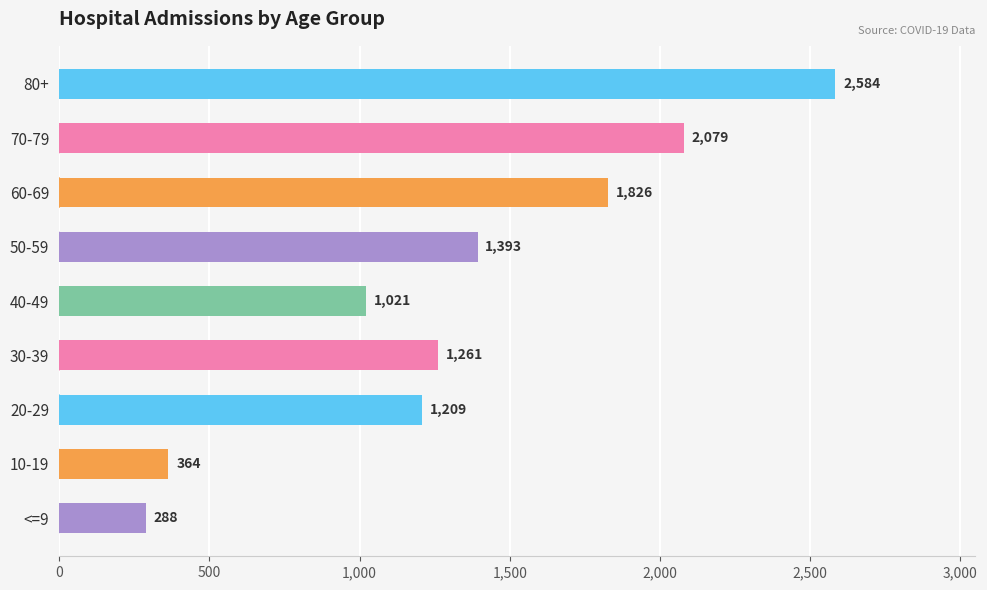

Does the chart contain any negative values?

No